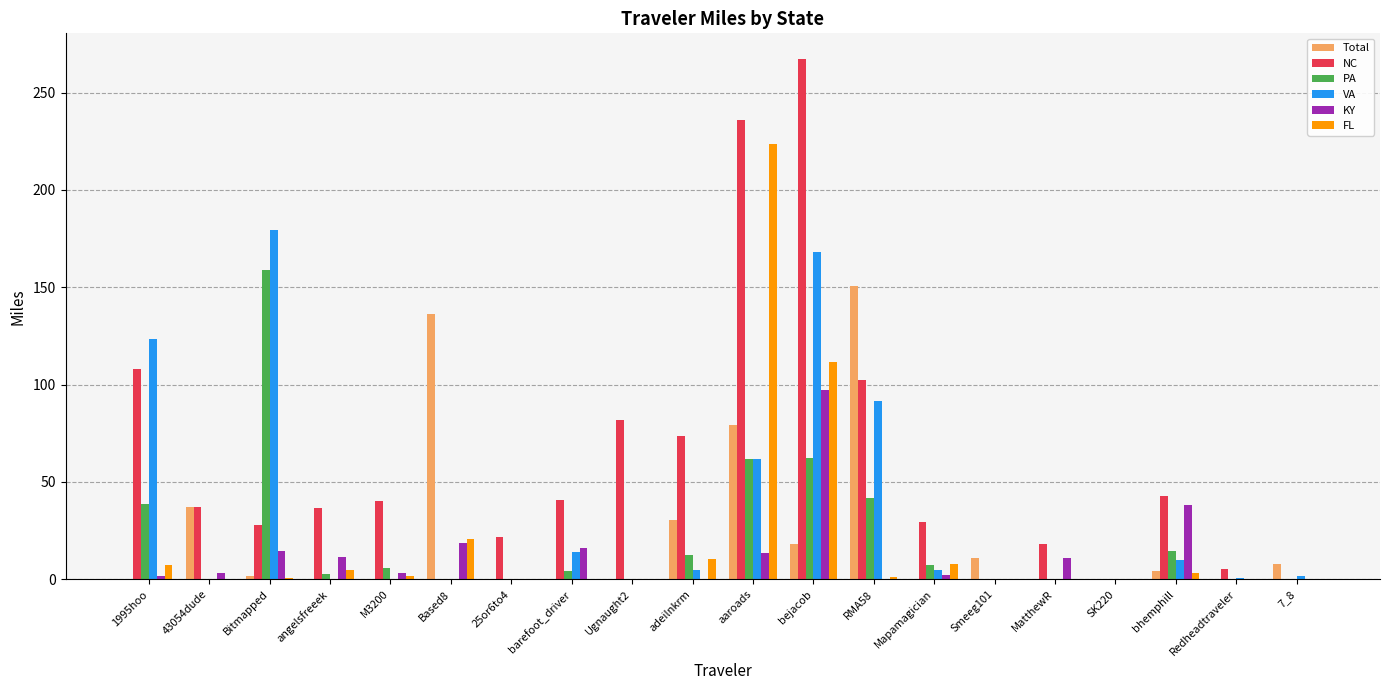

The VA series shows 0.0 at angelsfreeek. True or false?

True